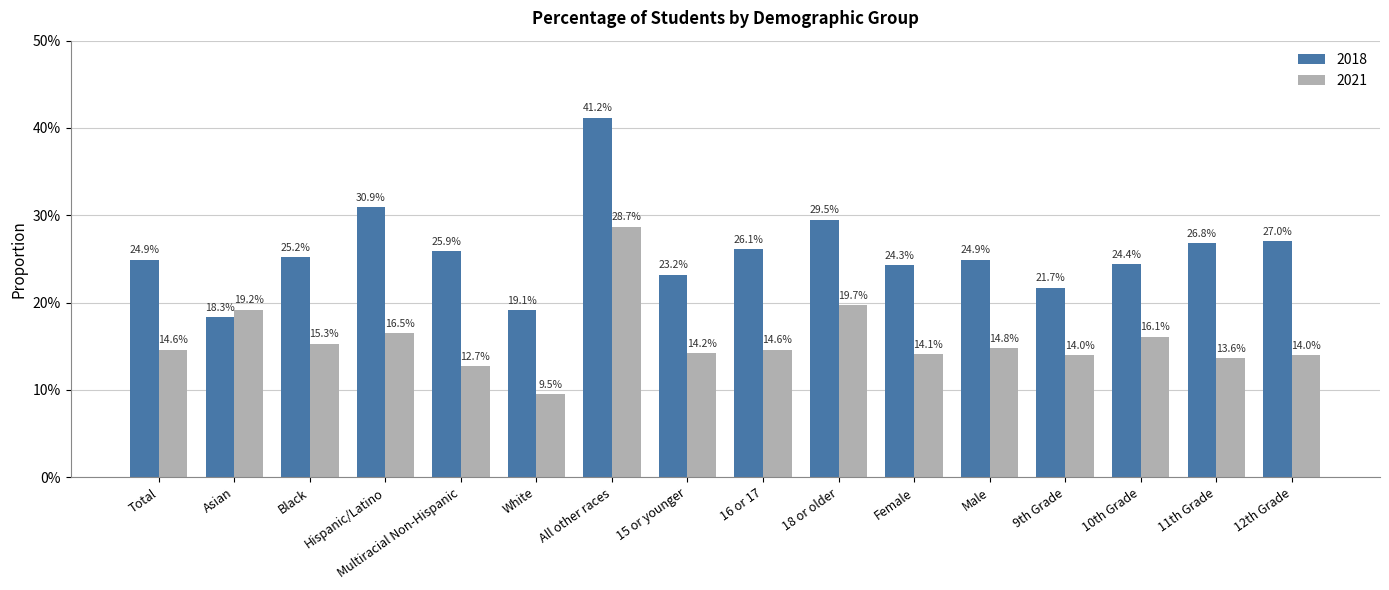

The 2021 series shows 0.1 at Male. True or false?

True